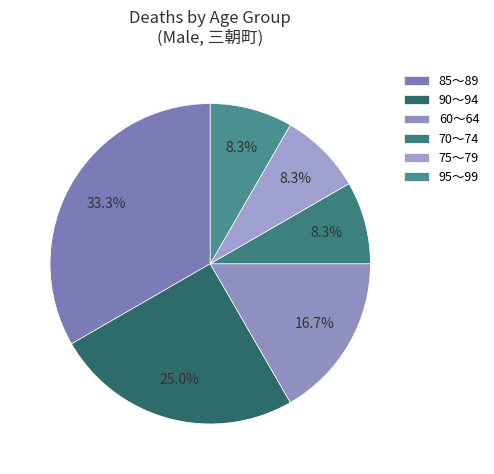

How many slices are in this pie chart?

6